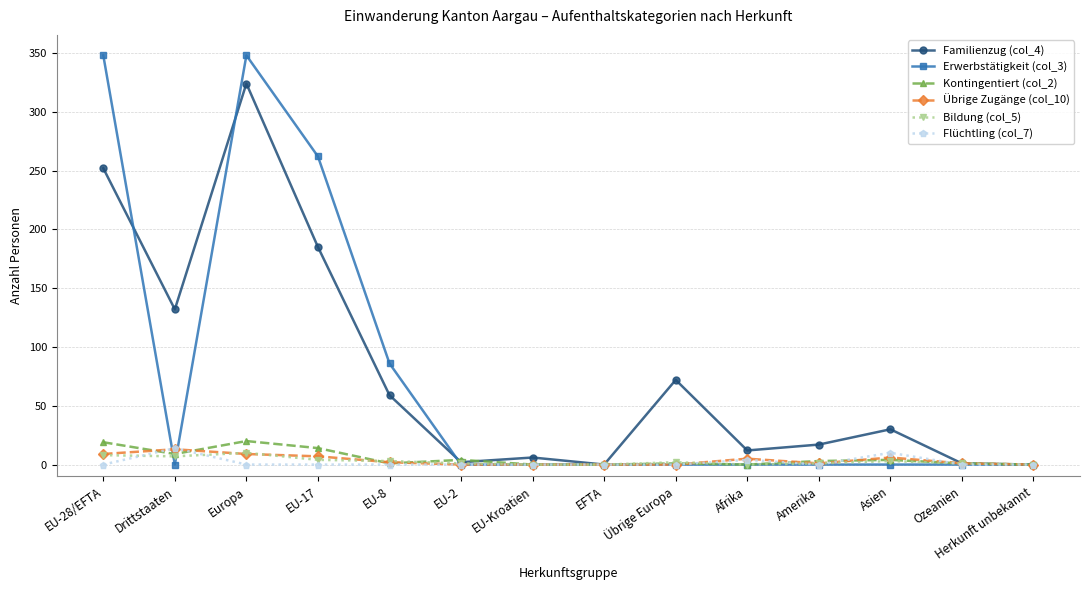

Between which two adjacent categories do Flüchtling (col_7) and Erwerbstätigkeit (col_3) first intersect?

EU-28/EFTA and Drittstaaten